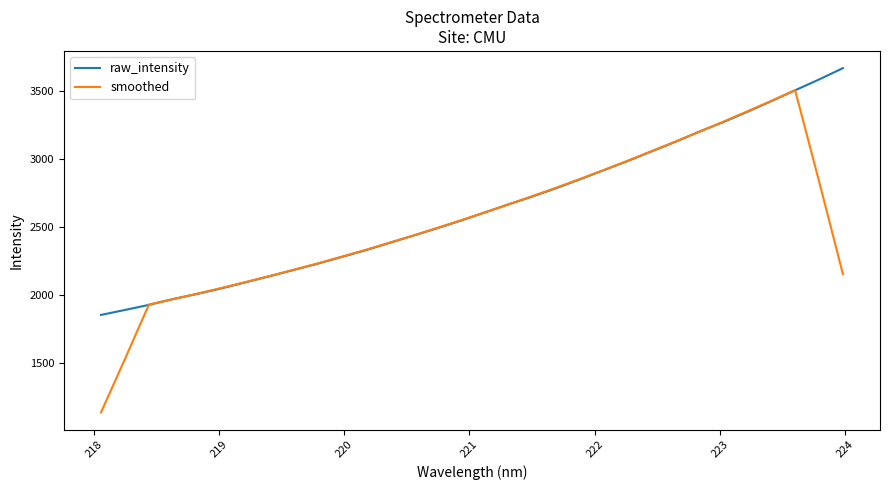

What is the lowest value of the raw_intensity series?

1851.8